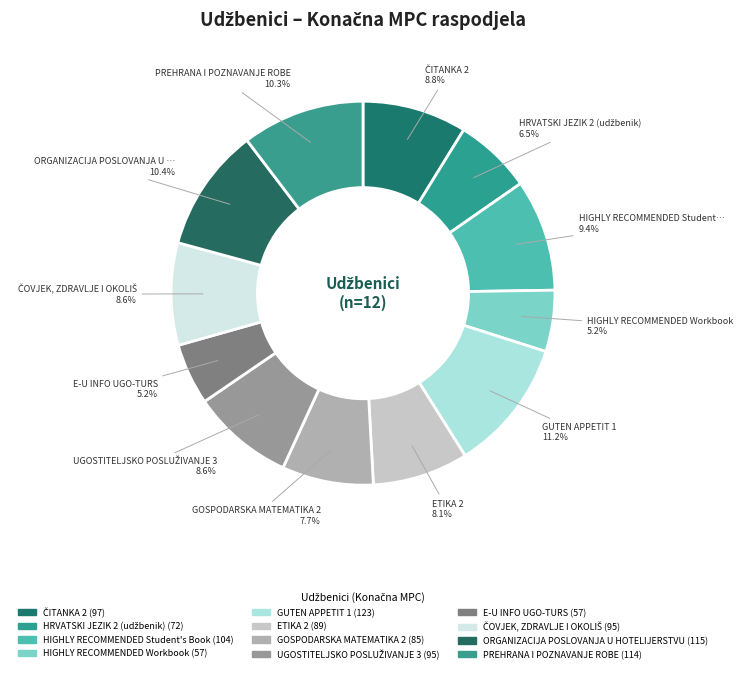

How many slices are in this pie chart?

12